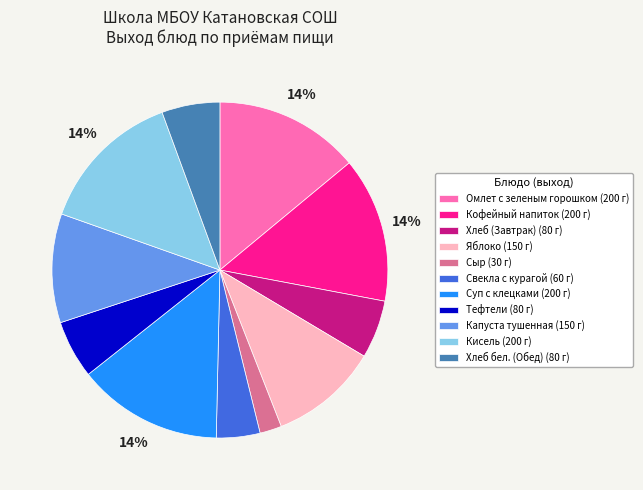

Which category has the smallest portion of the pie?

Сыр